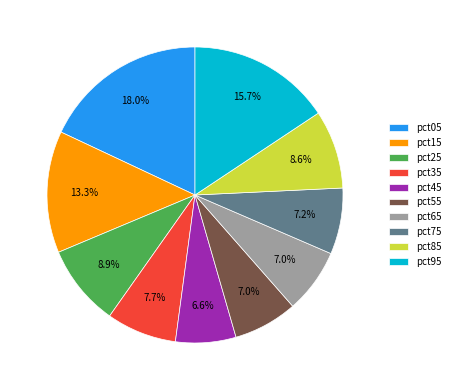

How many slices are in this pie chart?

10